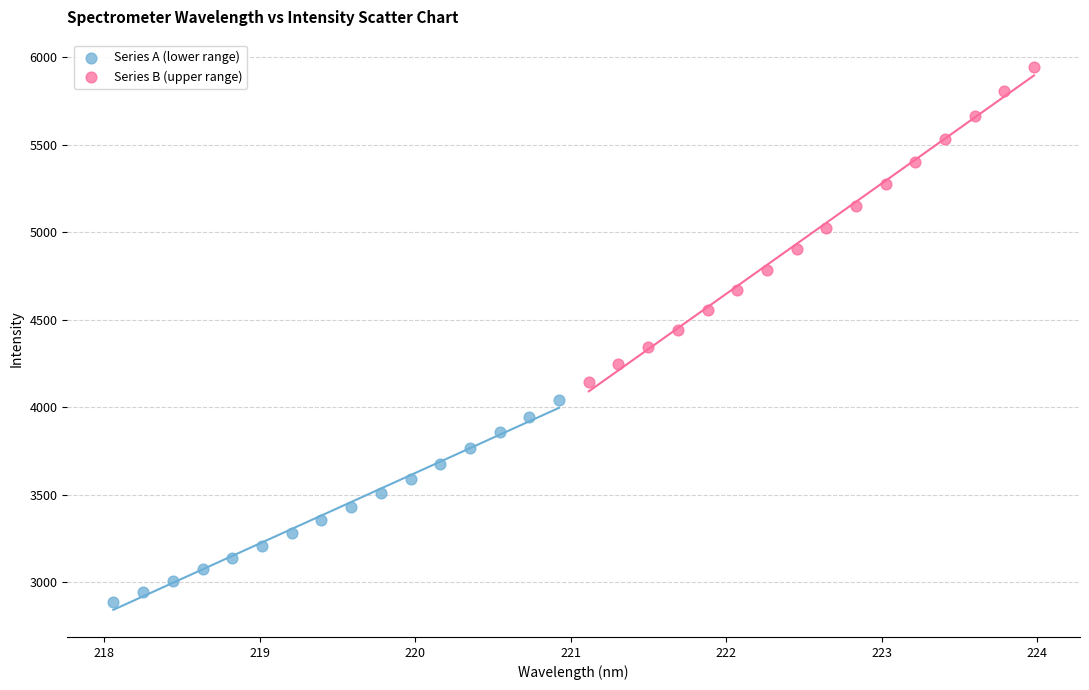

Which series reaches the minimum Y coordinate?

Series A (lower range)